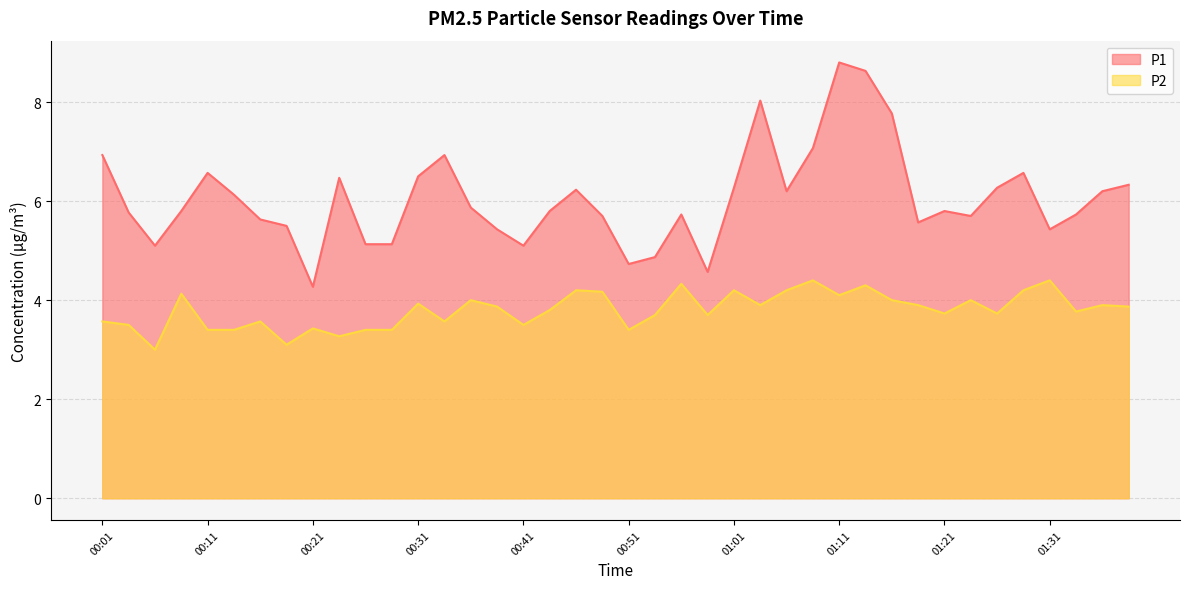

What is the label of the 16th point from the left?

00:39